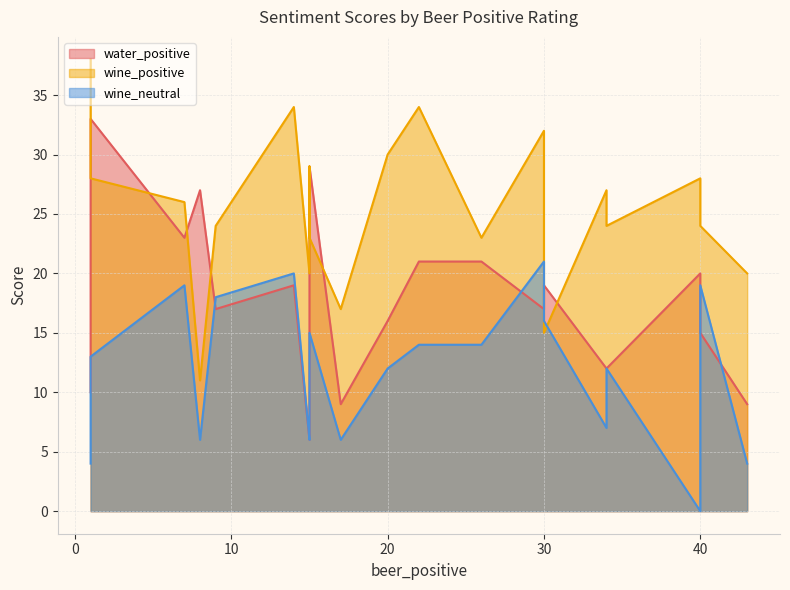

Which series has the largest total across all categories?

wine_positive